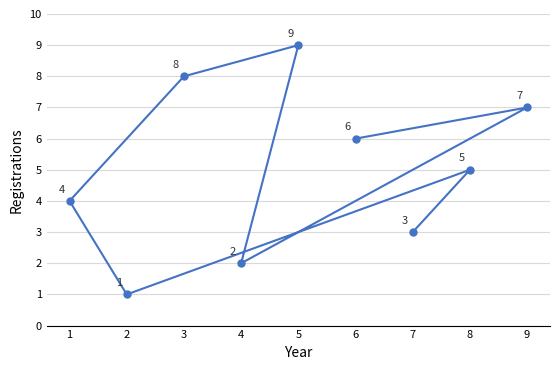

Reading left to right, what are all the values shown in this chart?

1=4	2=1	3=8	4=2	5=9	6=6	7=3	8=5	9=7